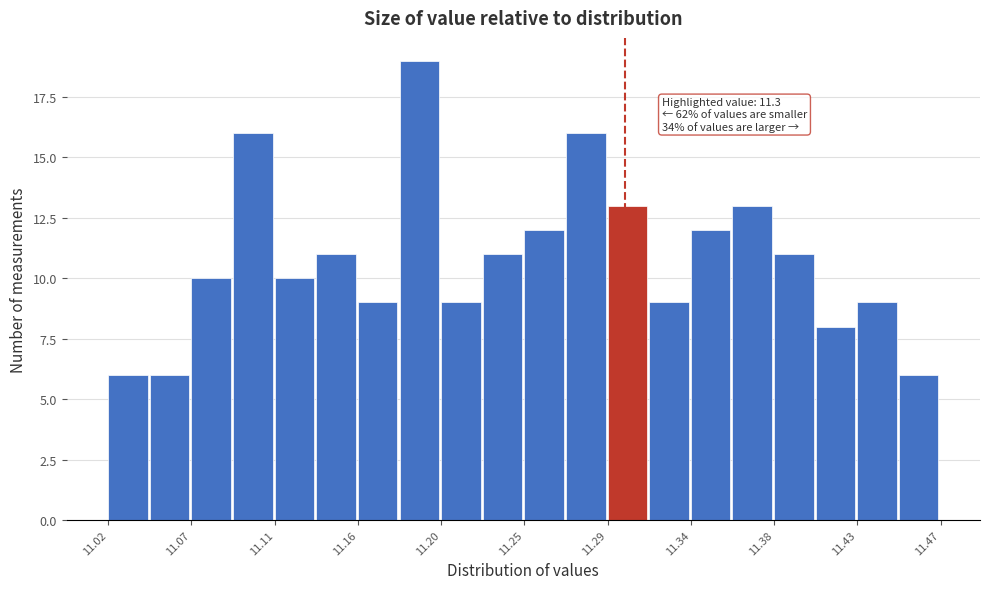

Over which range of the x-axis is the bar tallest?

11.180 to 11.200